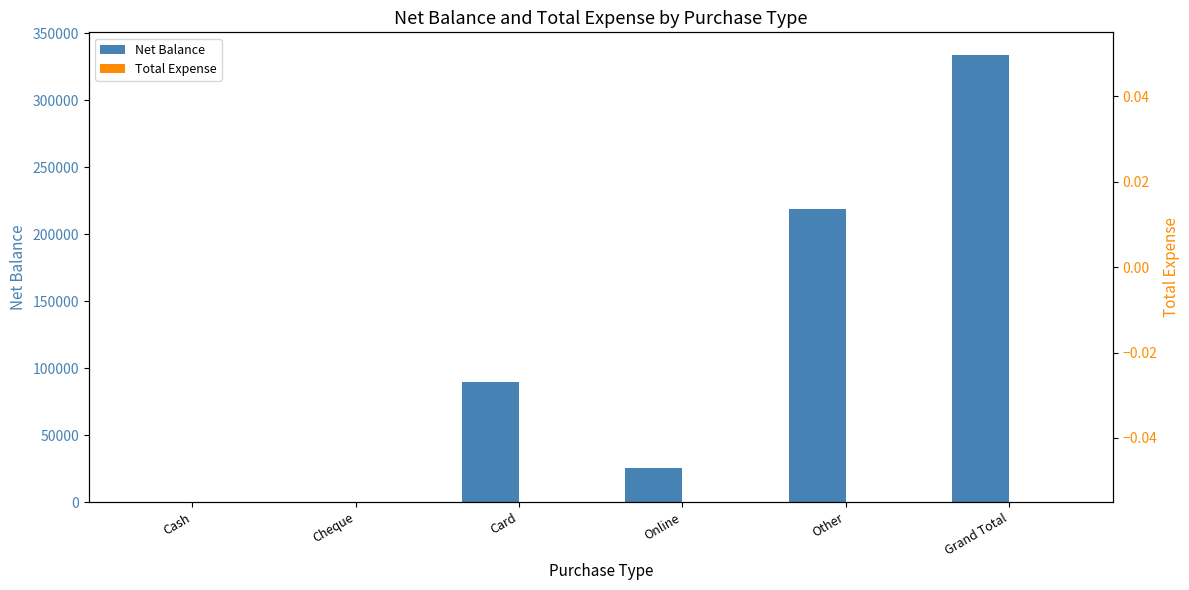

Where is Total Expense nearest to the value 0?

Cash